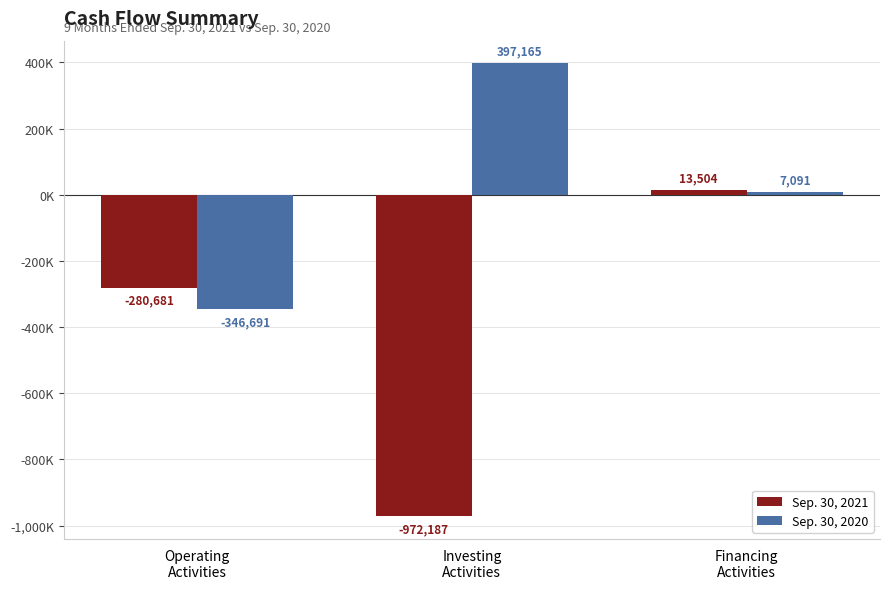

Between Operating
Activities and Financing
Activities, which series saw the biggest shift?

Sep. 30, 2020